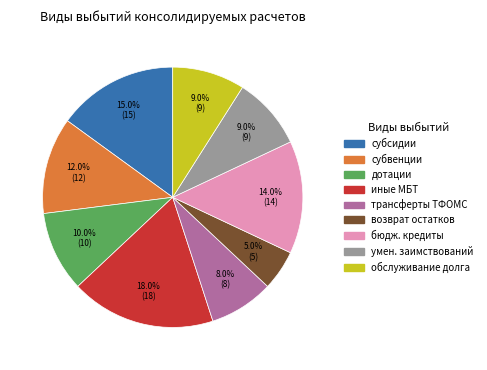

Does any single category account for the majority?

No